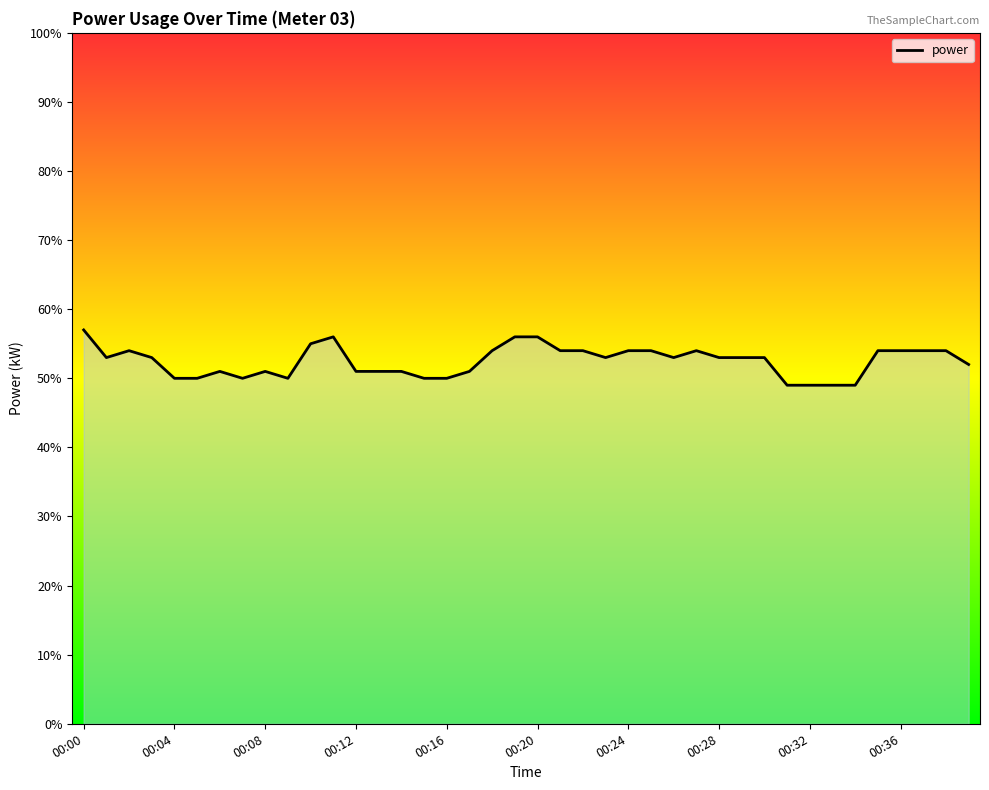

At which category does the data reach its first local valley?

00:04